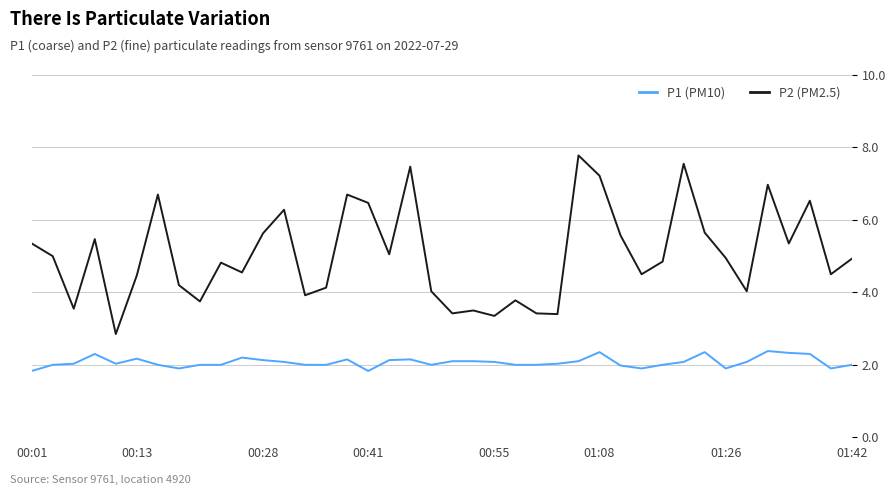

Which series has the largest total across all categories?

P1 (PM10)